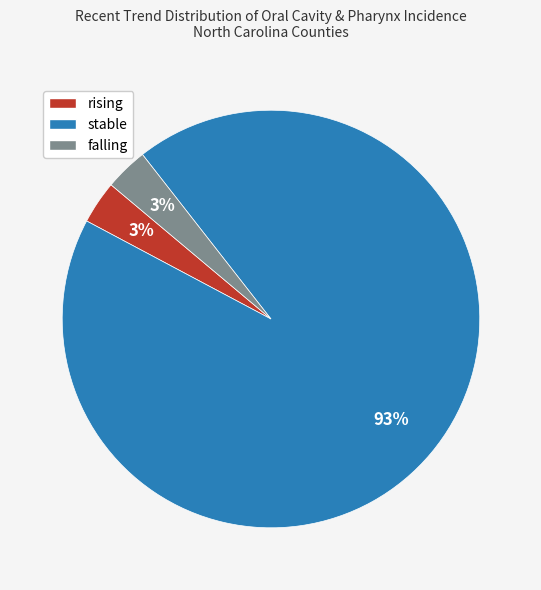

Is stable the majority of the pie?

Yes